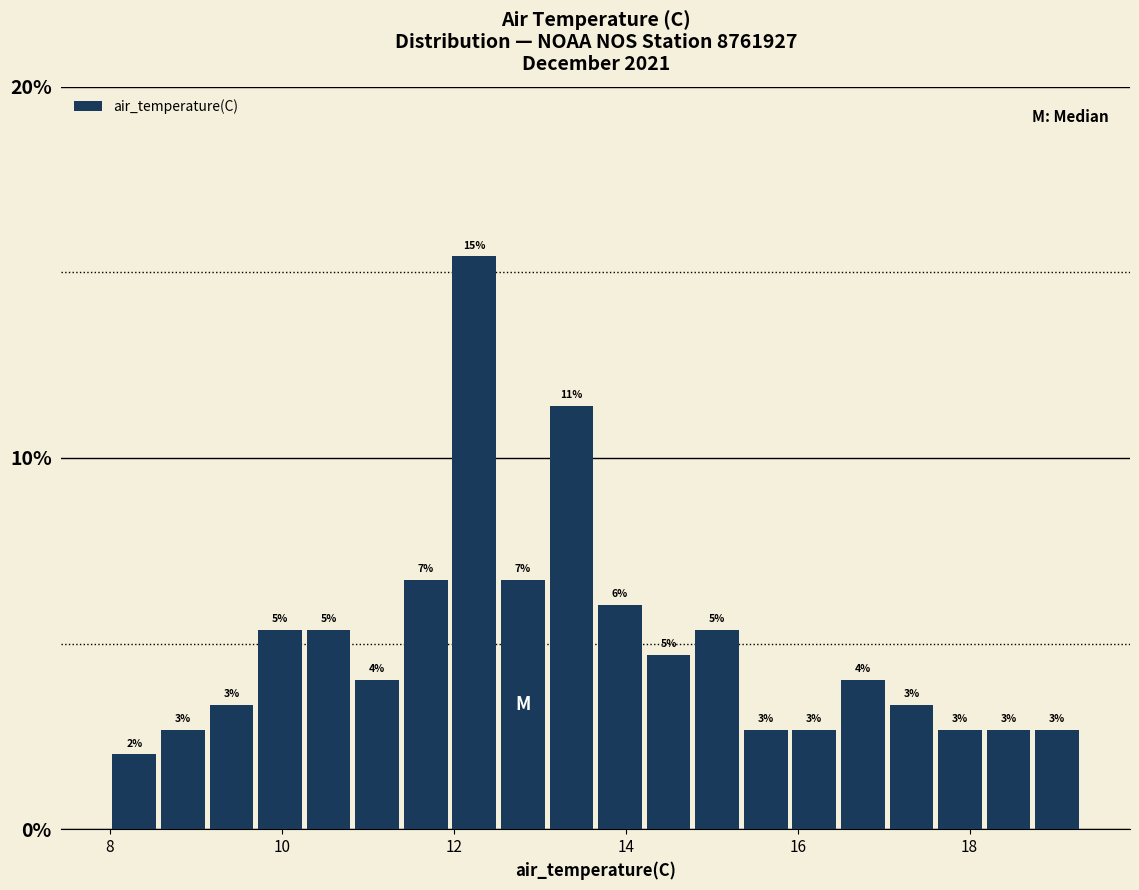

Read against the x-axis, roughly where is the centre of the tallest bar?

12.2